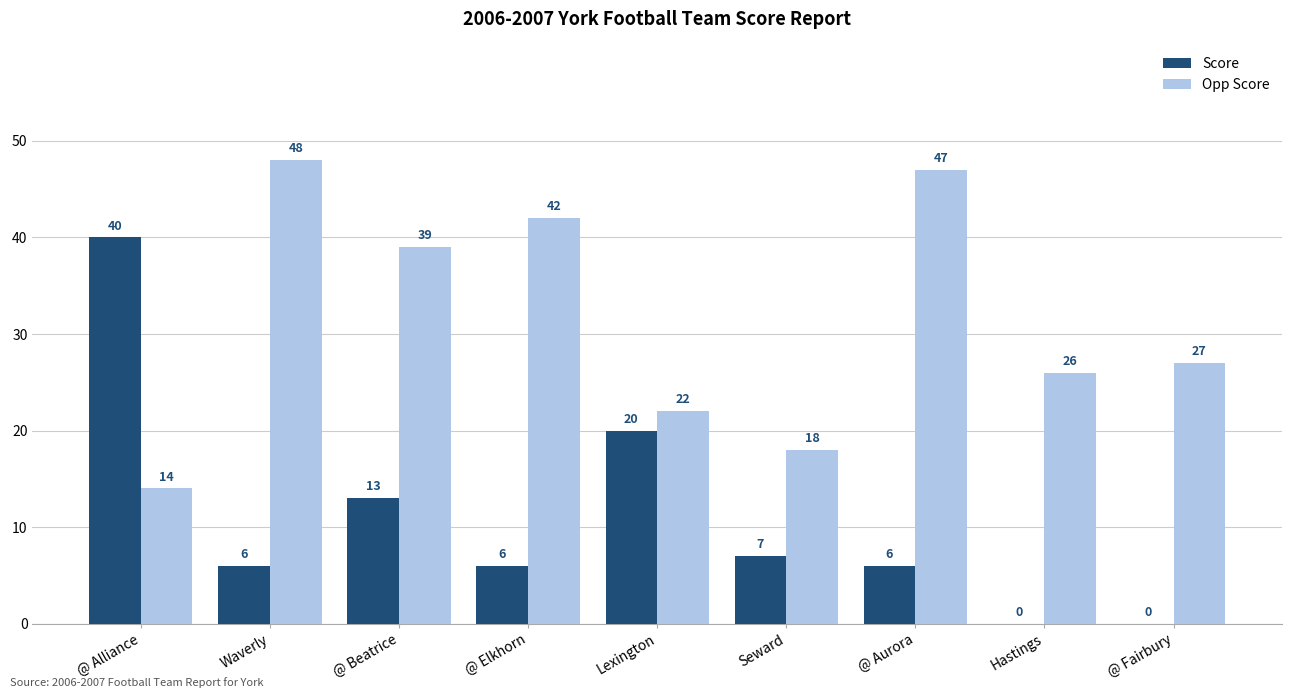

Is the value of Score at Hastings greater than the value of Opp Score at Waverly?

No